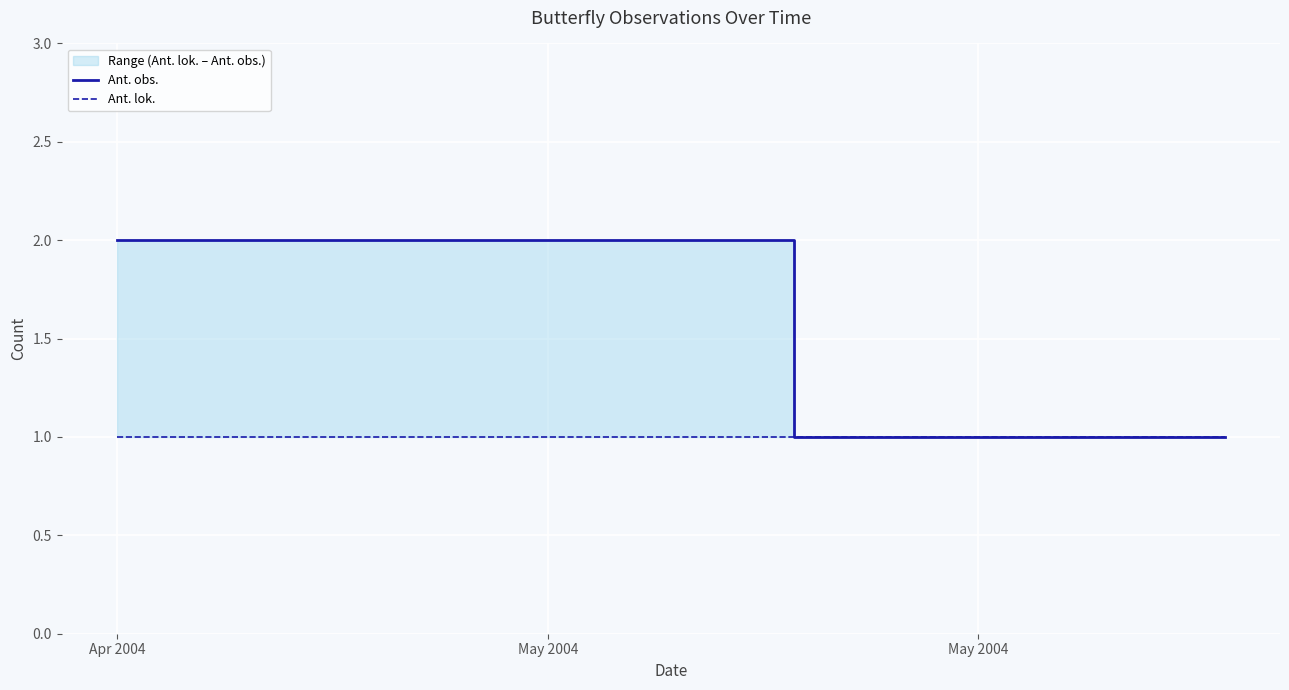

Rank the series at Apr 2004 from highest to lowest value.

Ant. obs., Ant. lok.